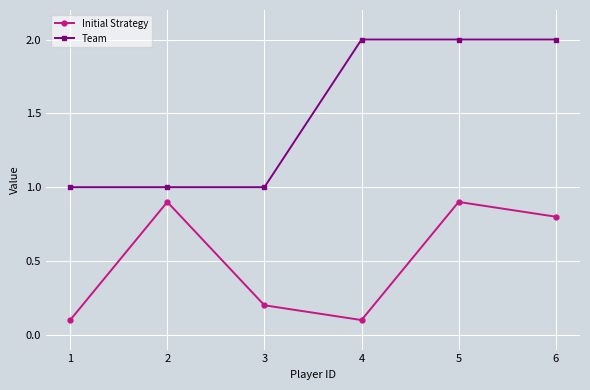

True or false: Team and Initial Strategy cross at least once.

False